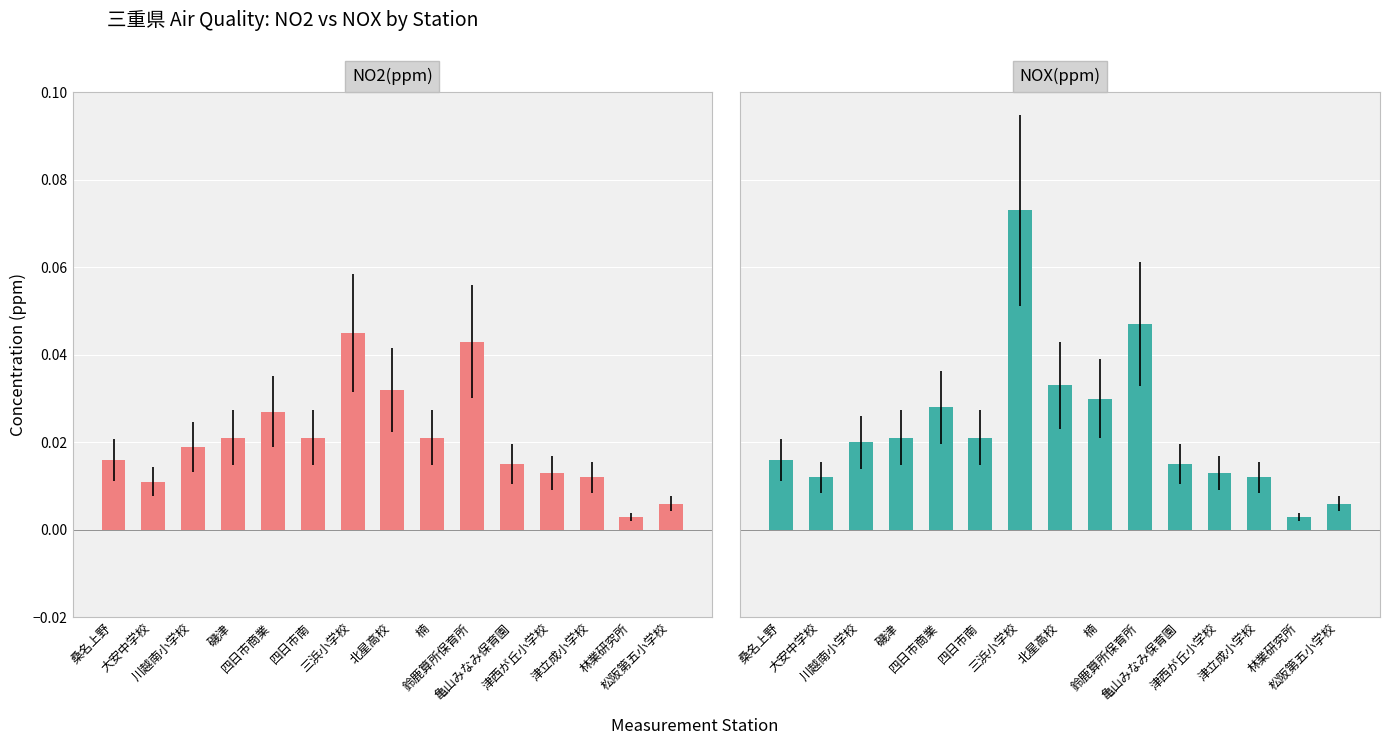

How many distinct data groups are displayed?

2